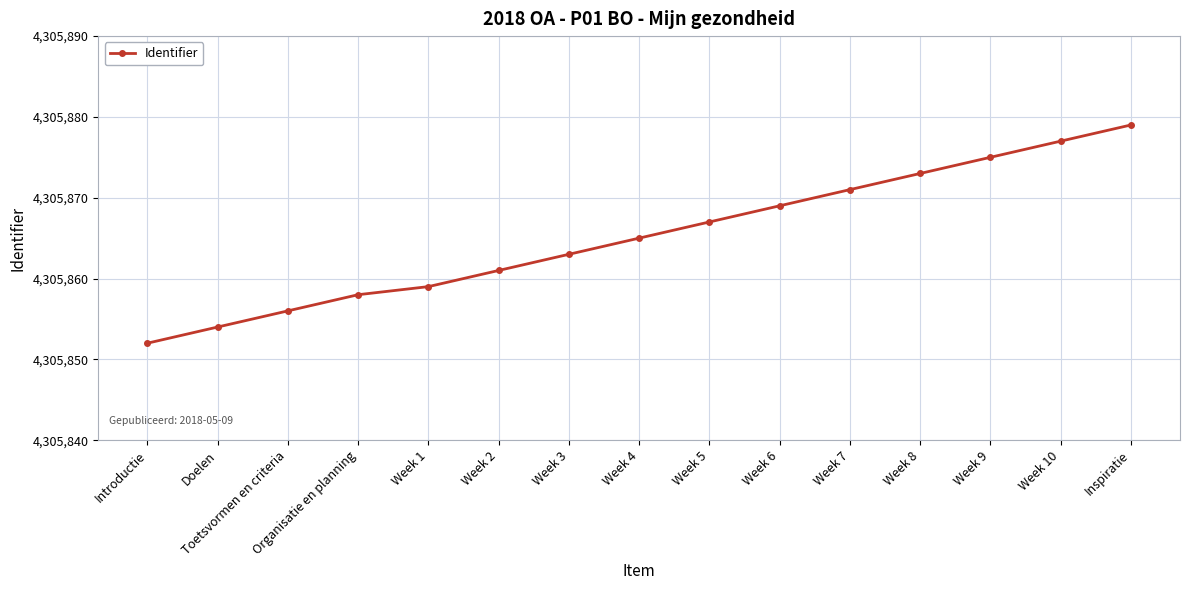

List the labels in order of value, largest first.

Inspiratie, Week 10, Week 9, Week 8, Week 7, Week 6, Week 5, Week 4, Week 3, Week 2, Week 1, Organisatie en planning, Toetsvormen en criteria, Doelen, Introductie